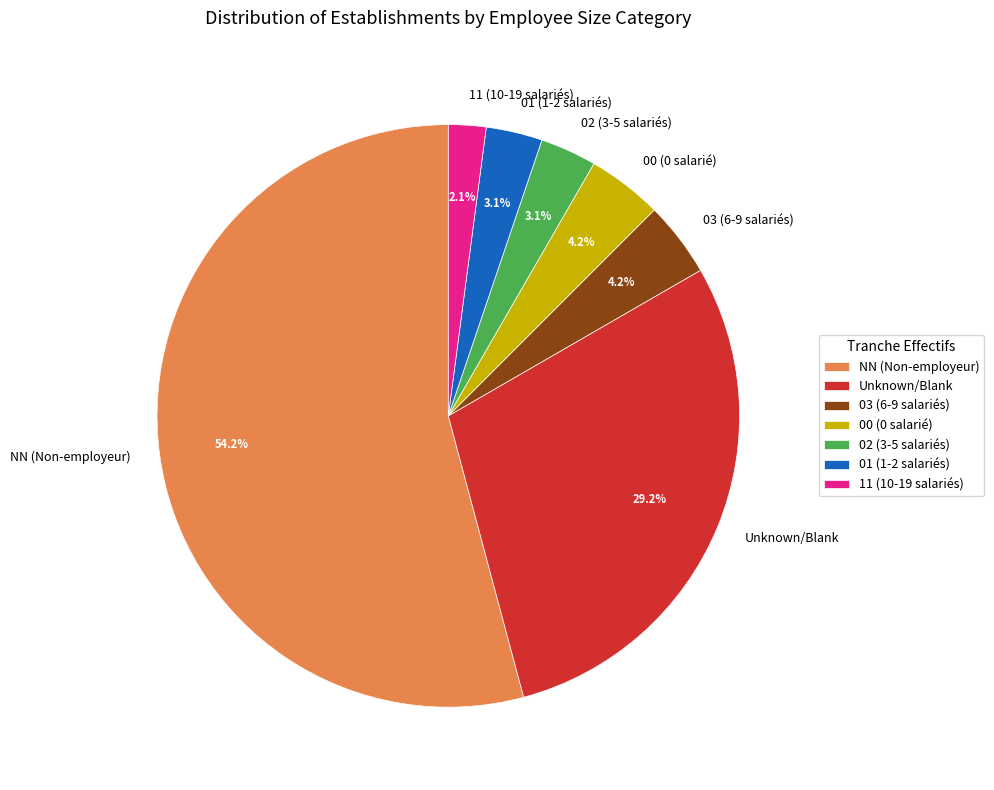

How many segments does this pie chart have?

7